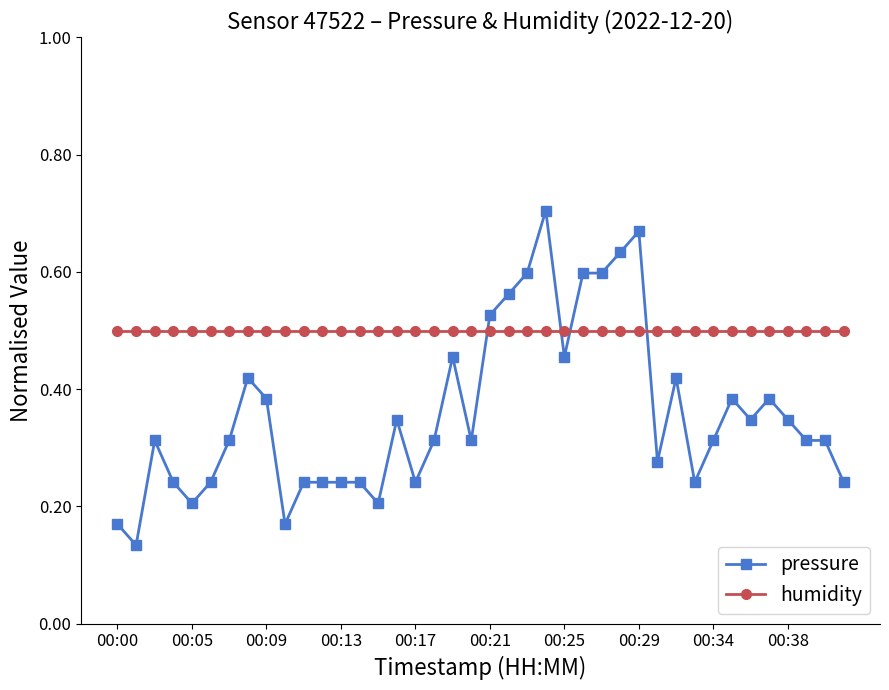

True or false: pressure and humidity cross at least once.

True